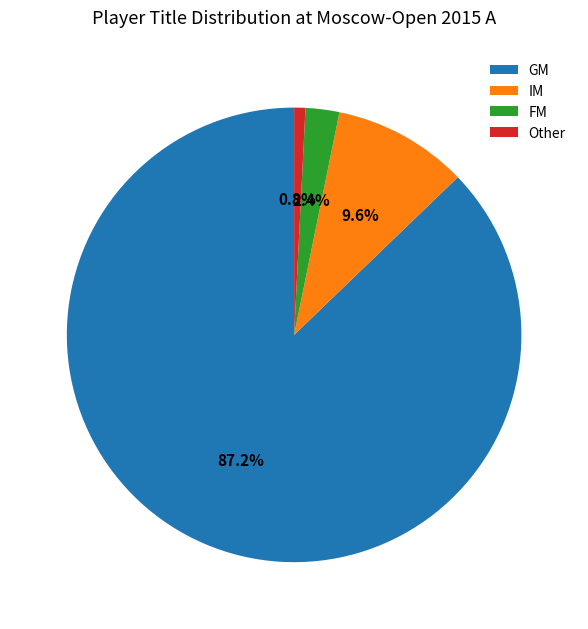

Rank the categories by value from highest to lowest.

GM, IM, FM, Other